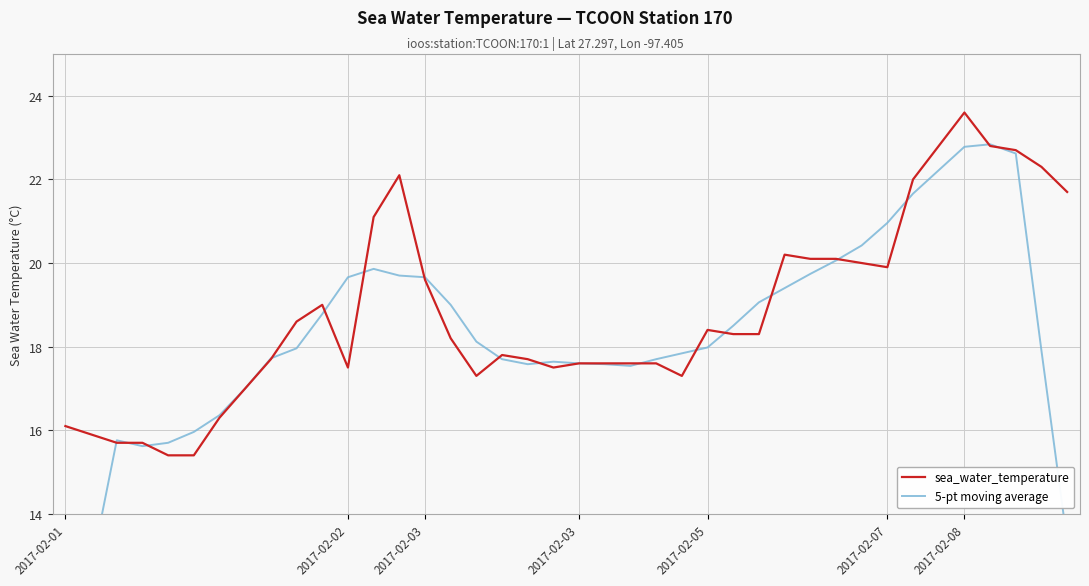

Which series has the largest range (max minus min)?

5-pt moving average